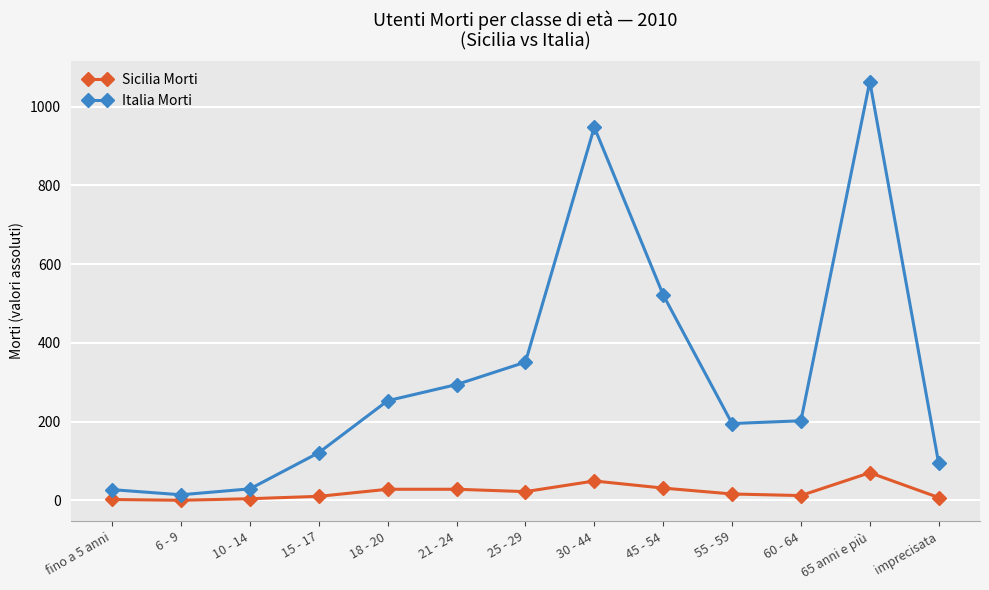

What value does the Sicilia Morti series have at imprecisata?

7